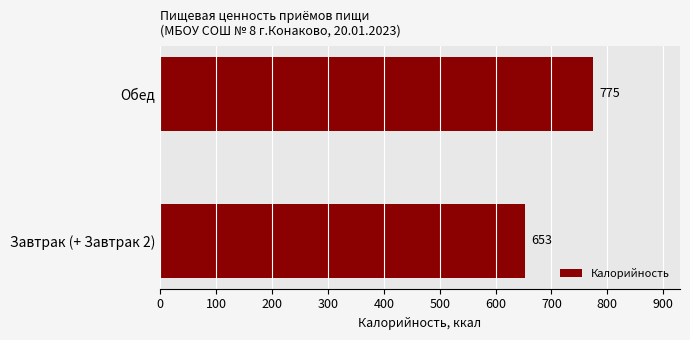

What is the difference between the maximum and minimum values?

122